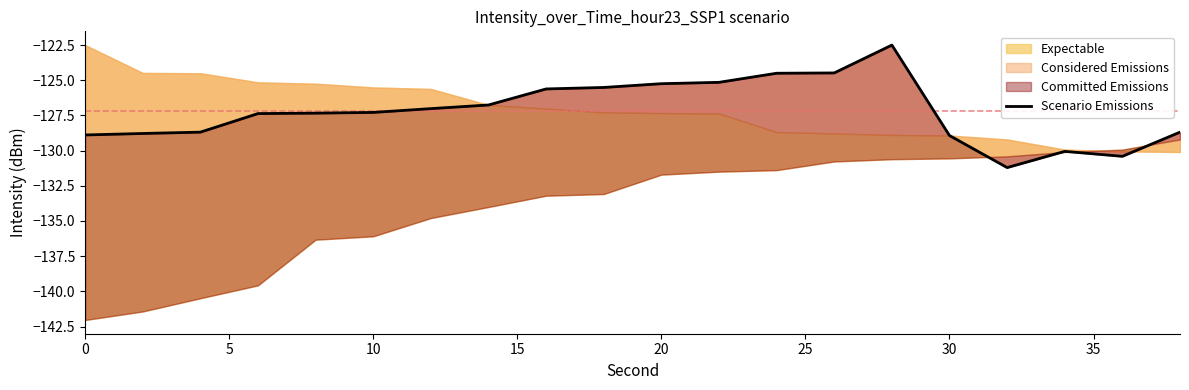

Reading left to right, extract all data points from this chart.

-128.9	-128.8	-128.7	-127.4	-127.3	-127.3	-127.0	-126.8	-125.6	-125.5	-125.2	-125.2	-124.5	-124.5	-122.5	-128.9	-131.2	-130.1	-130.4	-128.7